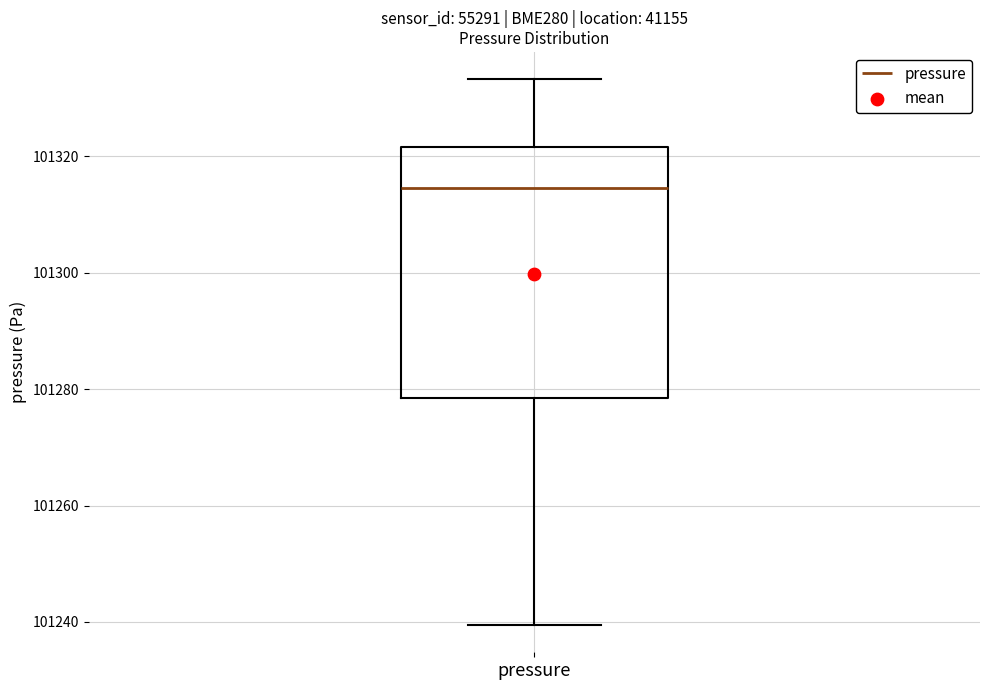

Transcribe this box plot: give where the median line is, the range the box spans, and where the two whiskers end, as read against the y-axis. The values are not printed on the chart, so give them approximately, as read against the axis.

median 101314, box 101278 to 101322, whiskers 101240 to 101334